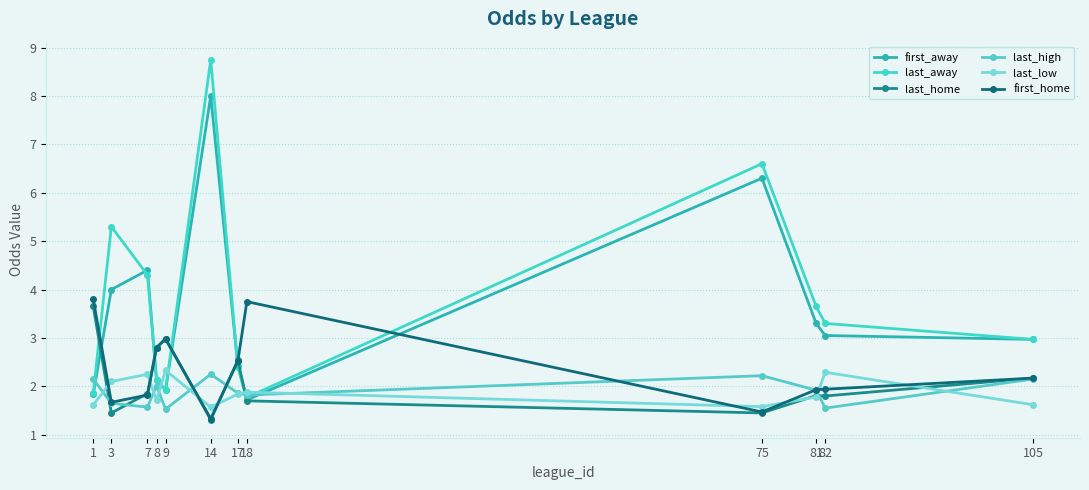

Count the number of data series in this chart.

6